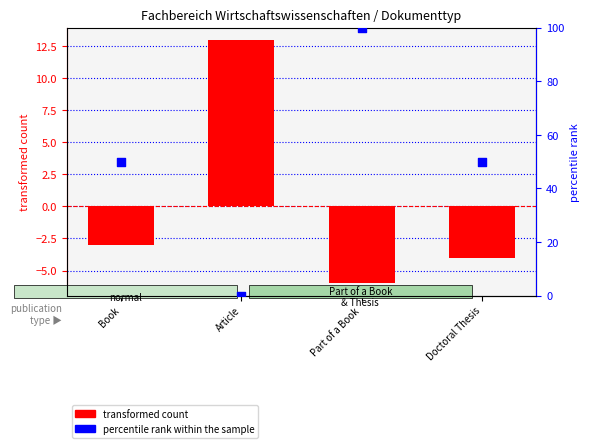

Which series reaches the minimum Y coordinate?

transformed count